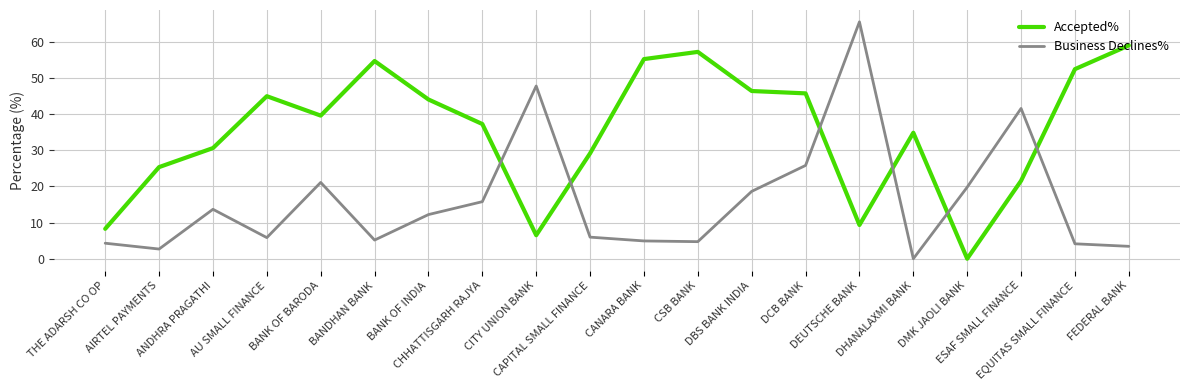

List the series in order of their overall mean, highest first.

Accepted%, Business Declines%